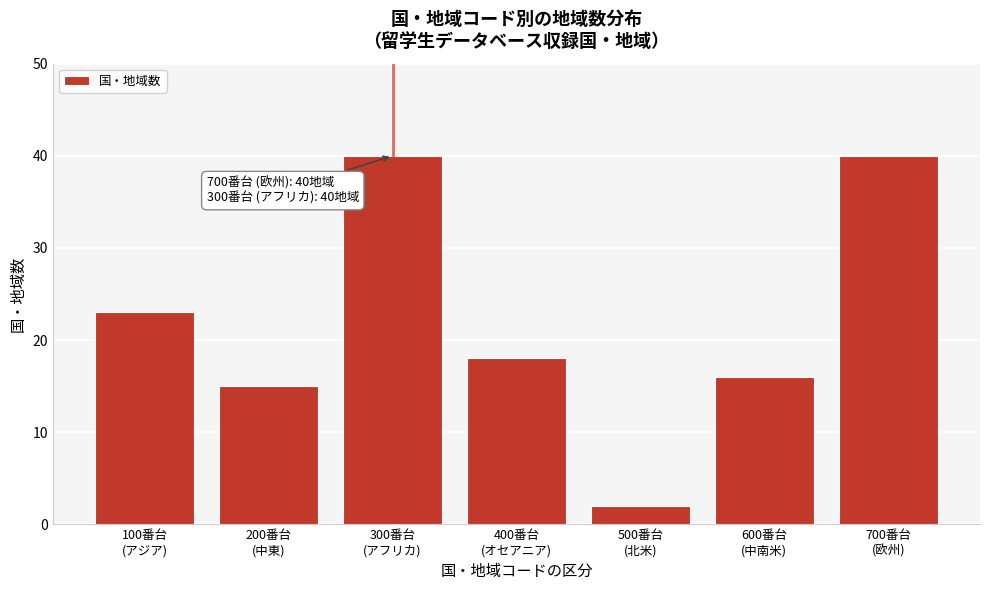

Reading right to left, list all the values displayed in this chart.

40	16	2	18	40	15	23